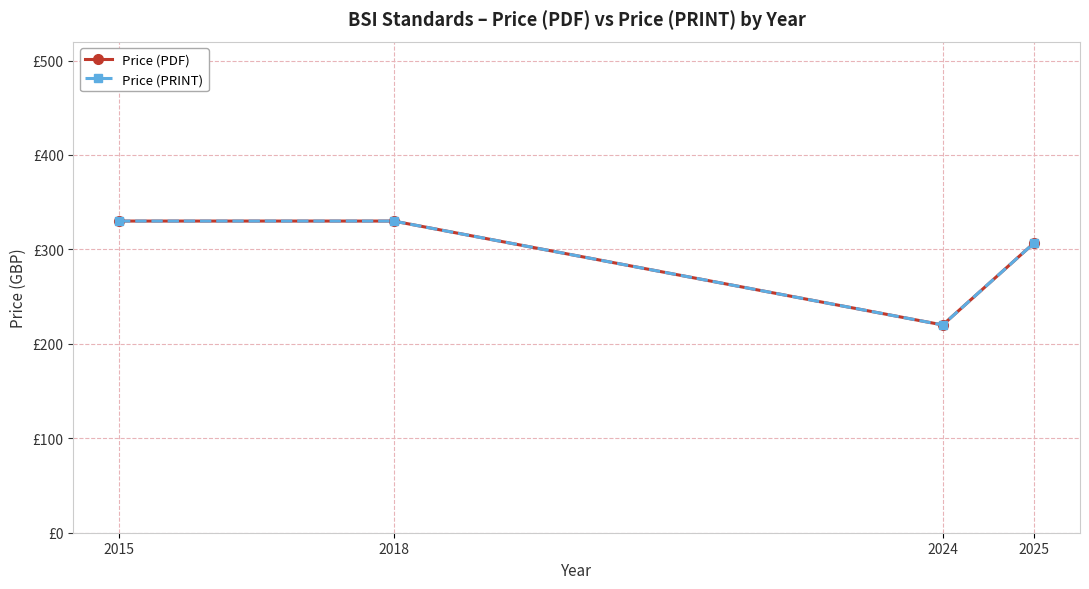

Is this an area chart (filled region under the line)?

No